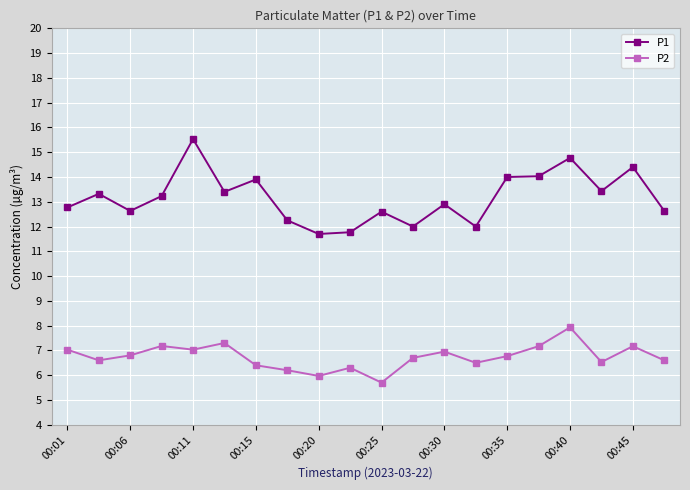

What are all the series names shown in the legend?

P1, P2